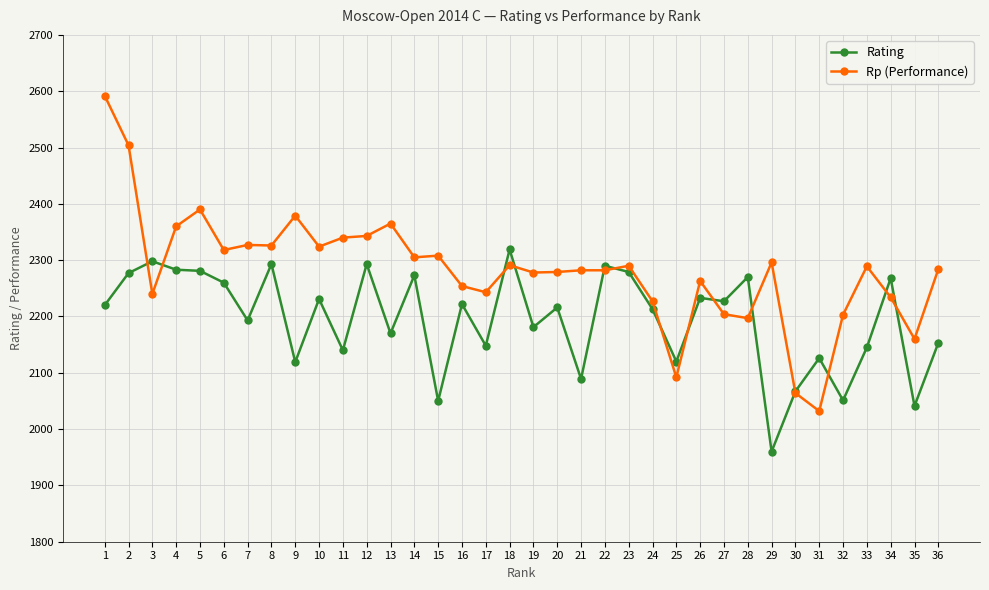

Which series has the largest total across all categories?

Rp (Performance)